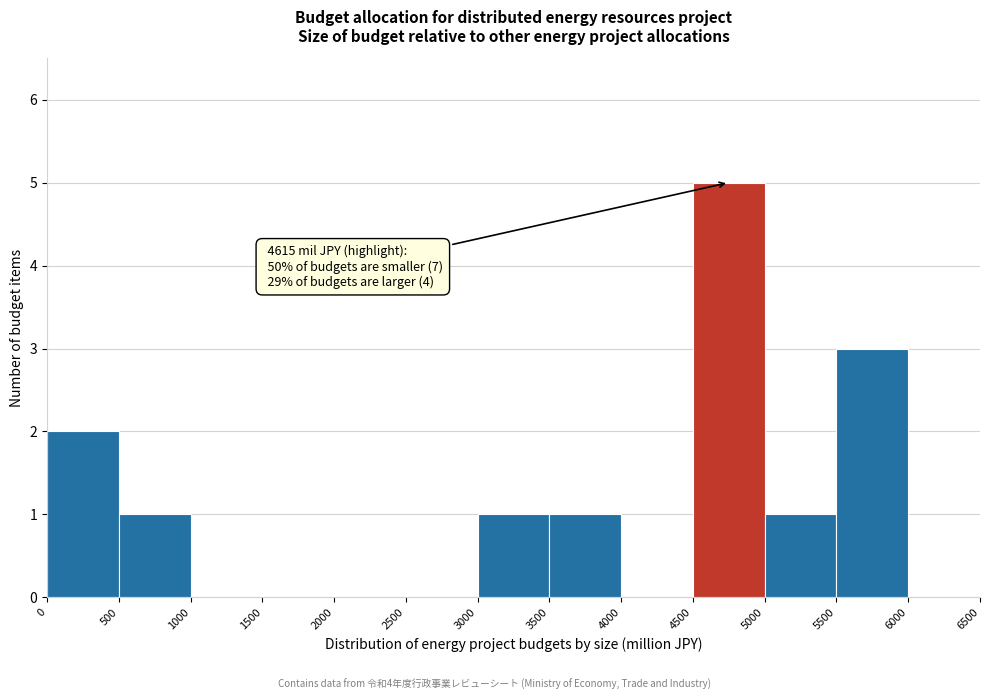

Which range on the x-axis has the tallest bar?

4500 to 5000